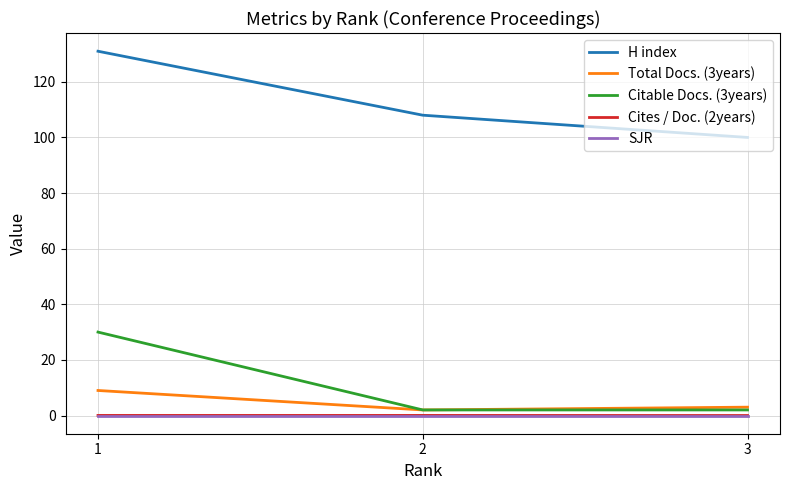

What are all the series names shown in the legend?

H index, Total Docs. (3years), Citable Docs. (3years), Cites / Doc. (2years), SJR